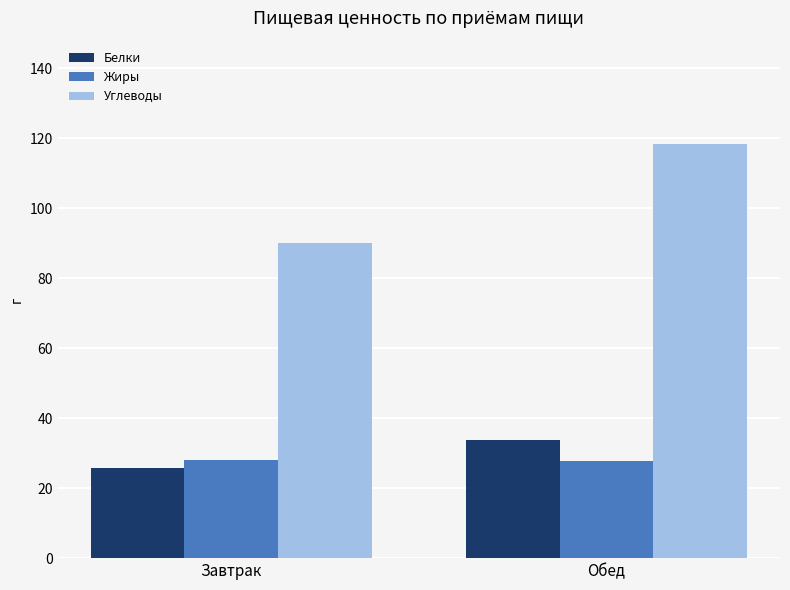

The value of Белки at Обед is 15.6. True or false?

False